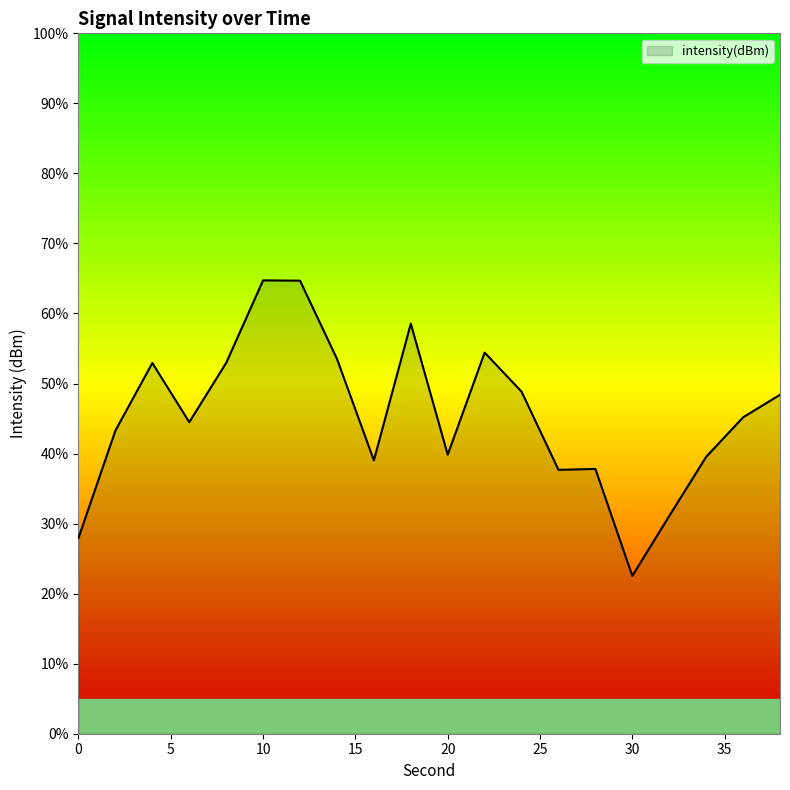

What is the maximum value shown in the chart?

64.7